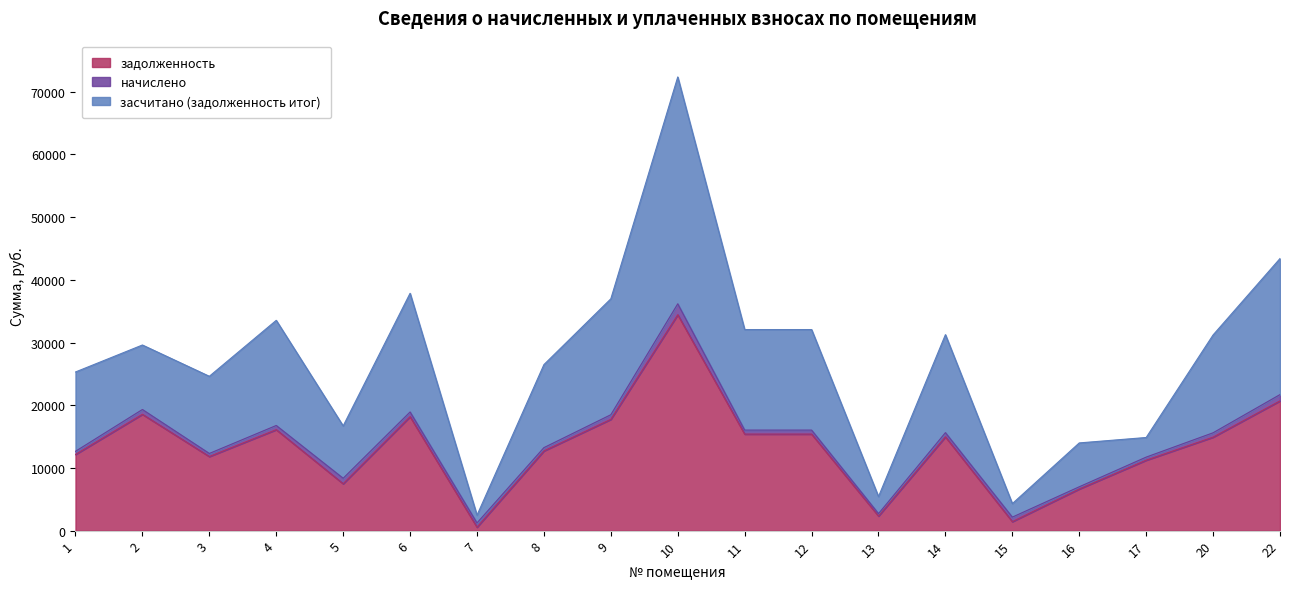

What is the spread (max minus min) of values at 4?

17437.8